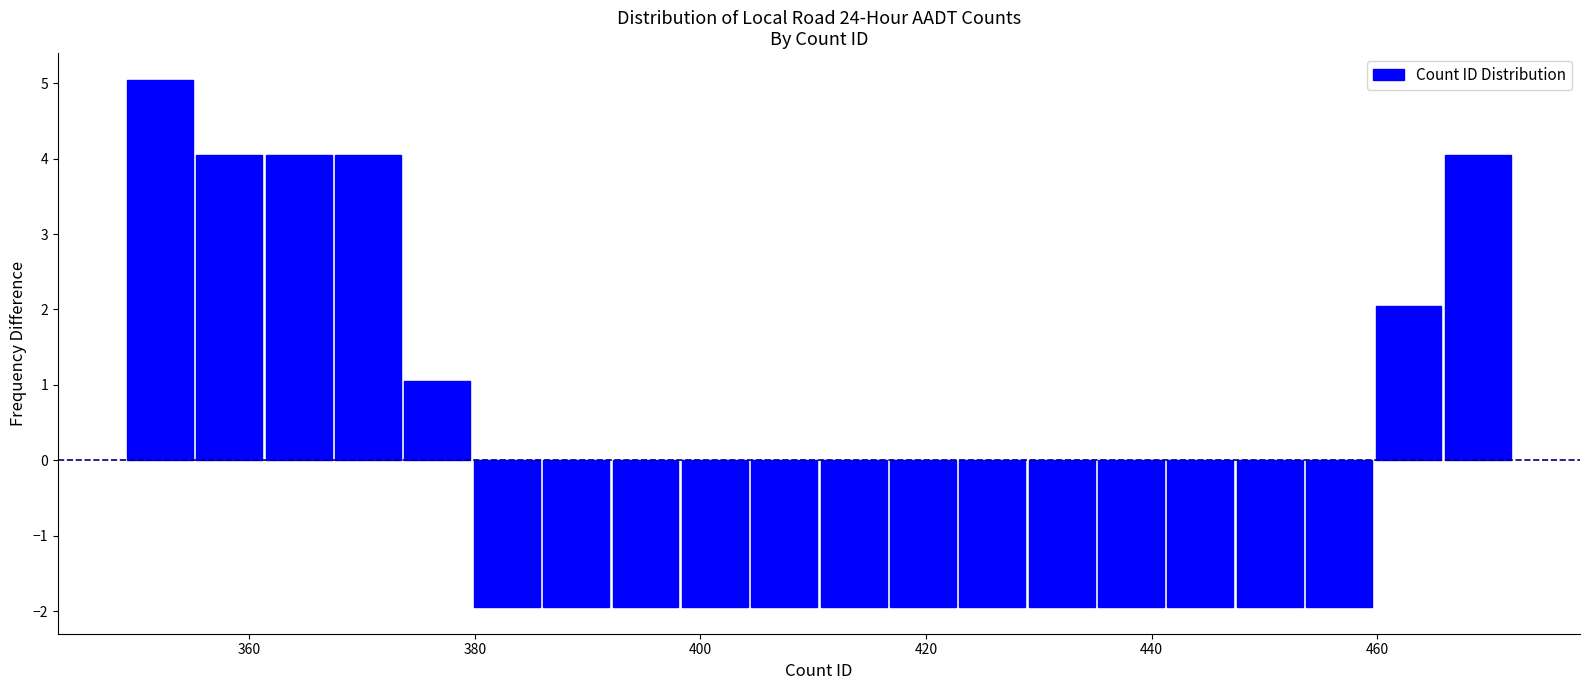

Read against the x-axis, roughly where is the centre of the tallest bar?

352